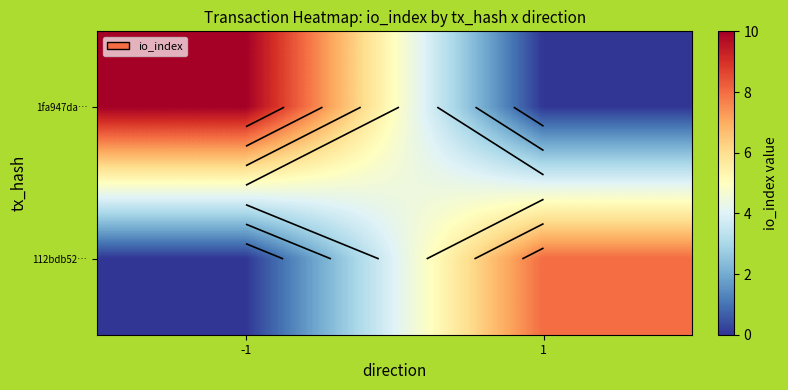

Is it true that 1fa947da… equals 4 at -1?

False